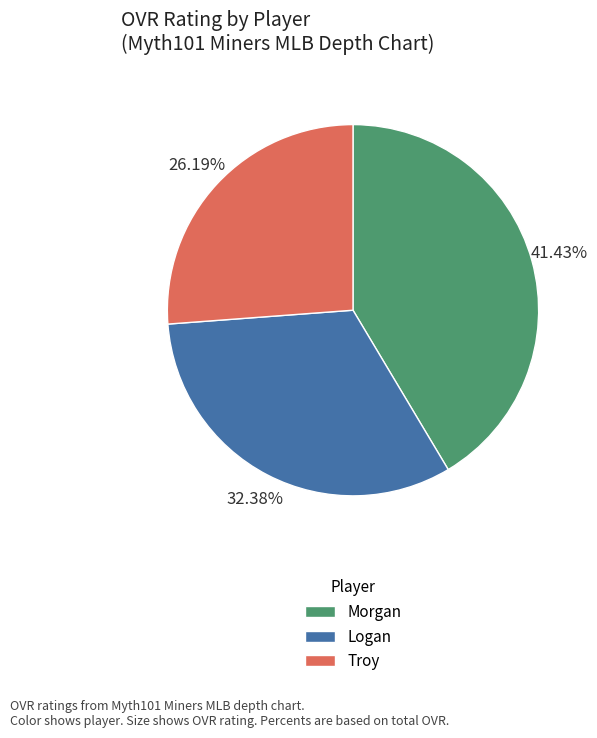

Is Logan the majority of the pie?

No